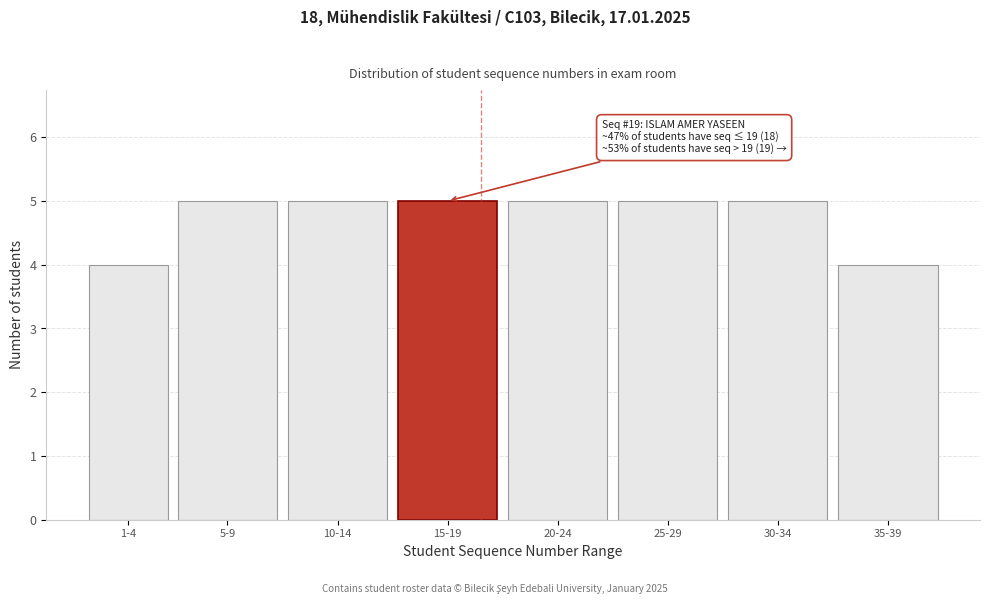

Reading right to left, what are all the values shown in this chart?

35-39=4	30-34=5	25-29=5	20-24=5	15-19=5	10-14=5	5-9=5	1-4=4